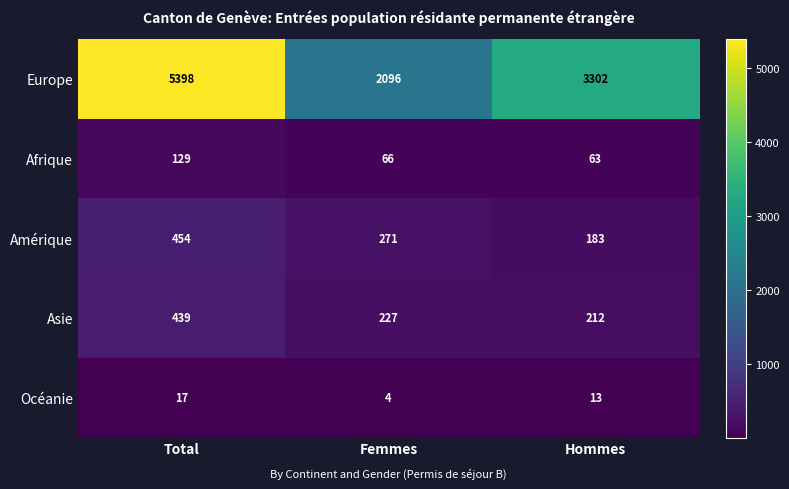

How many series are shown in this chart?

5